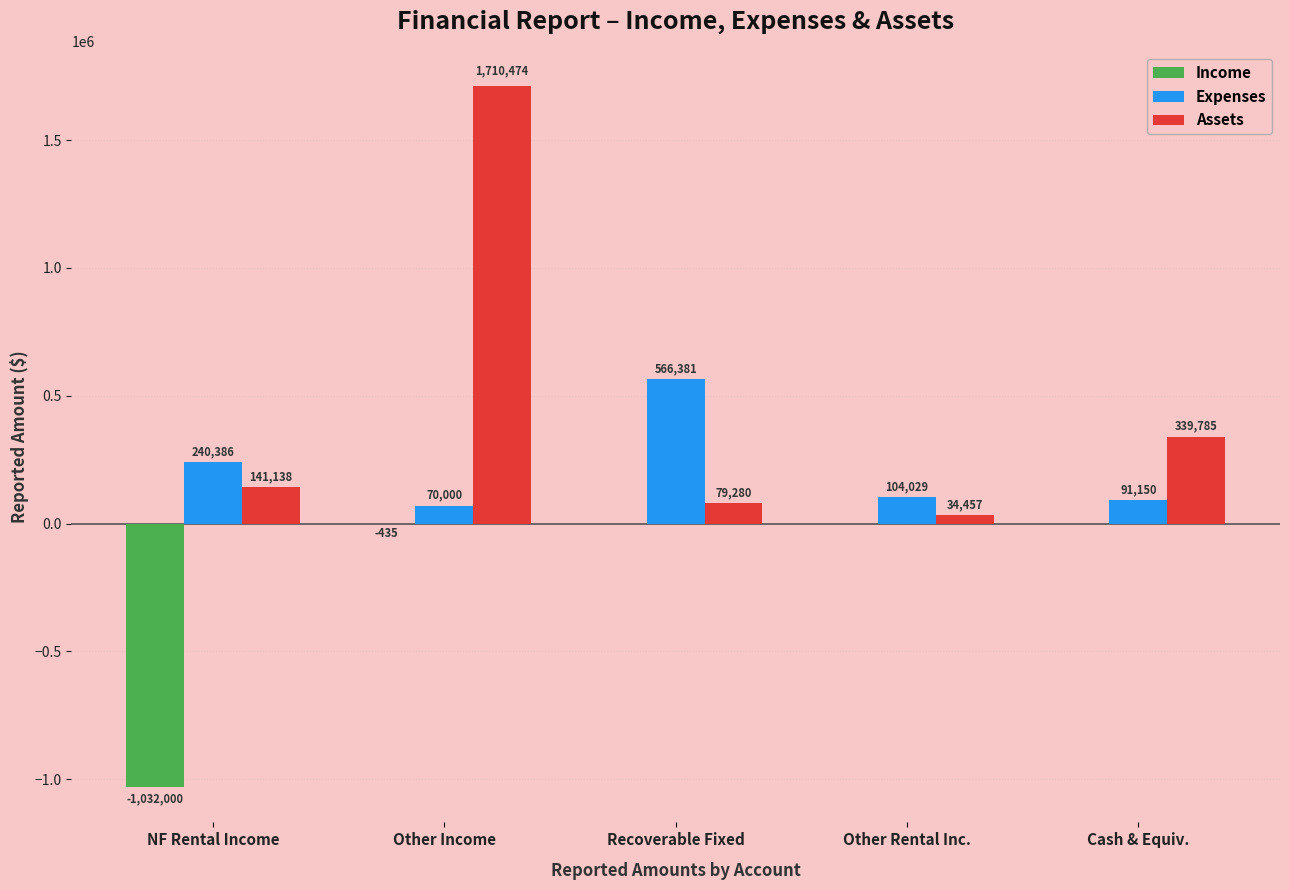

What is the average value of the Income series?

-206487